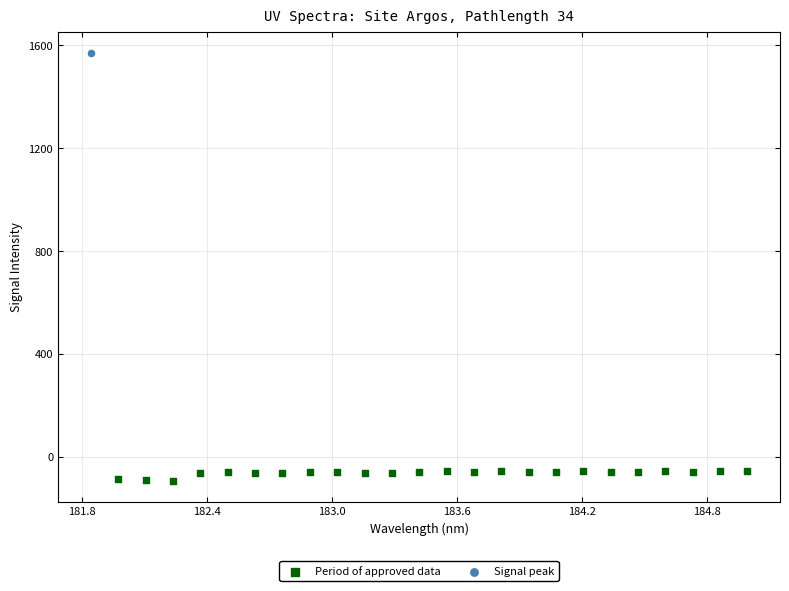

What are all the series names shown in the legend?

Period of approved data, Signal peak